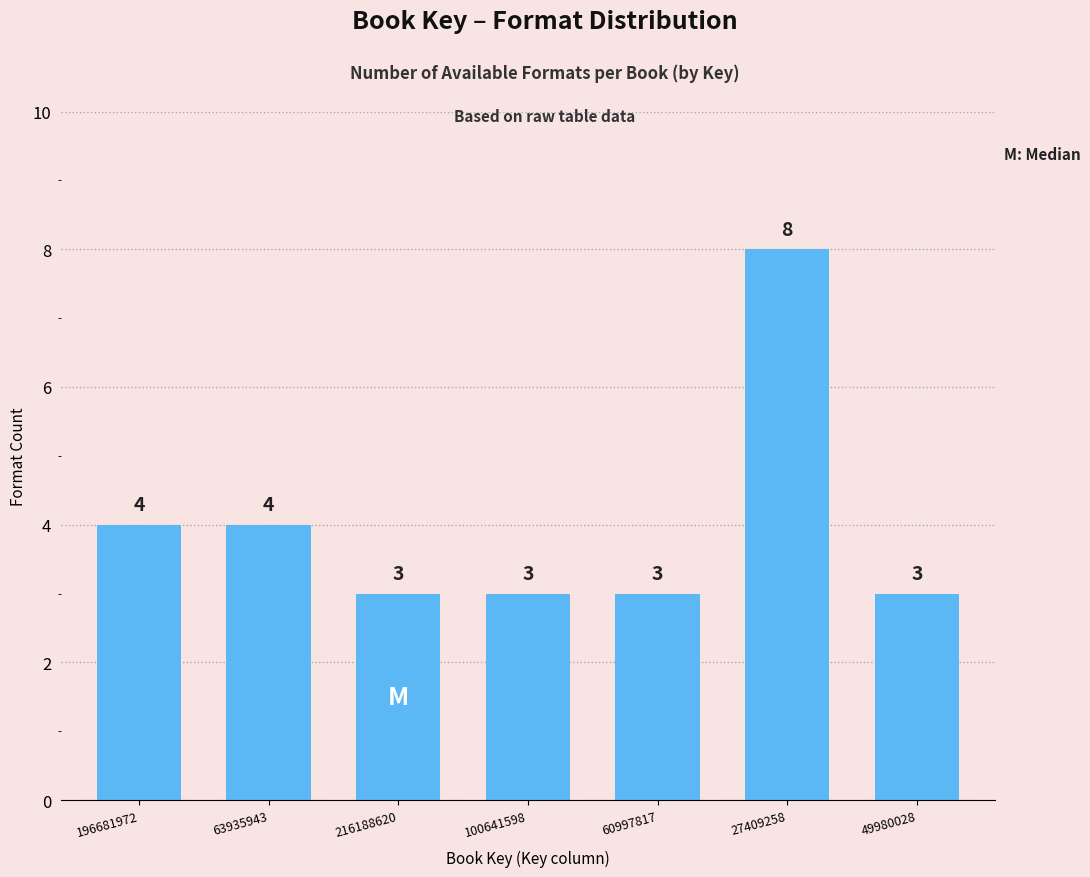

Reading left to right, list all the values displayed in this chart.

196681972=4	63935943=4	216188620=3	100641598=3	60997817=3	27409258=8	49980028=3